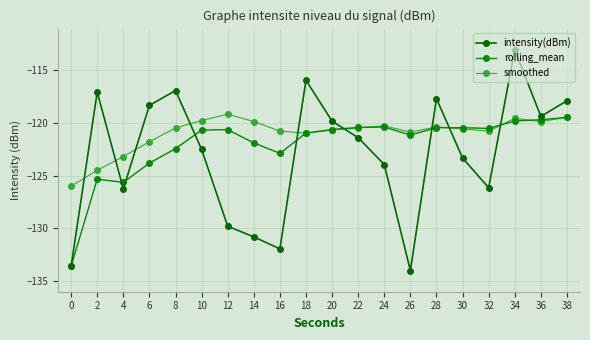

In smoothed, how many points are higher than both neighbors (excluding endpoints)?

4